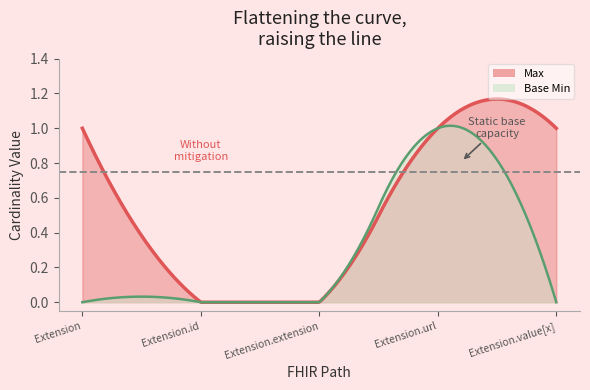

How many data points in Base Min are above 0?

1